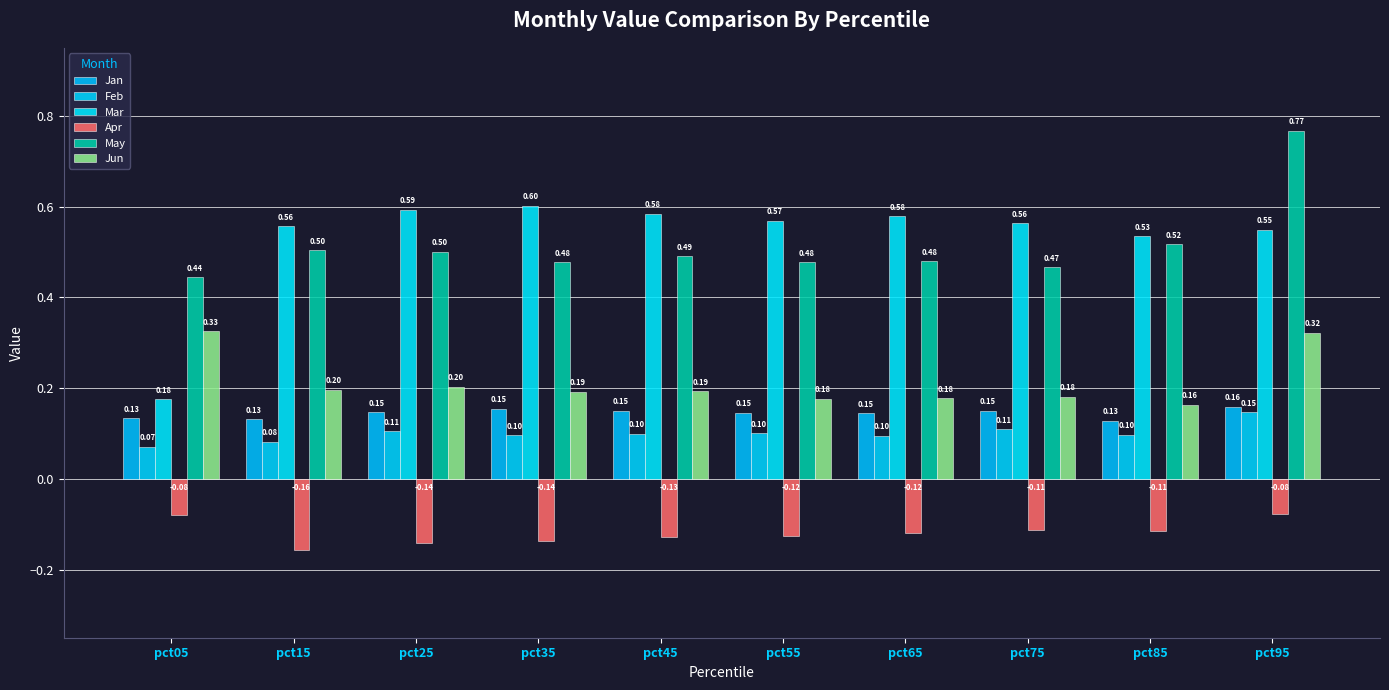

Which series has the largest total across all categories?

Mar